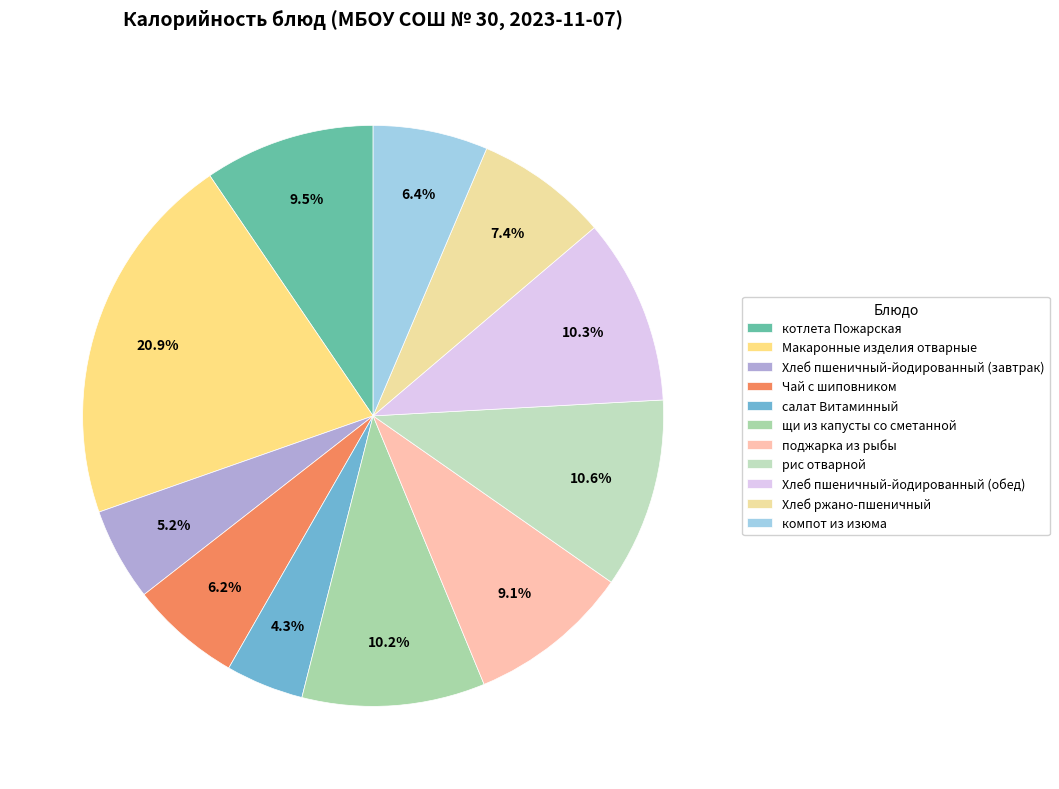

Which category has the smallest portion of the pie?

салат Витаминный